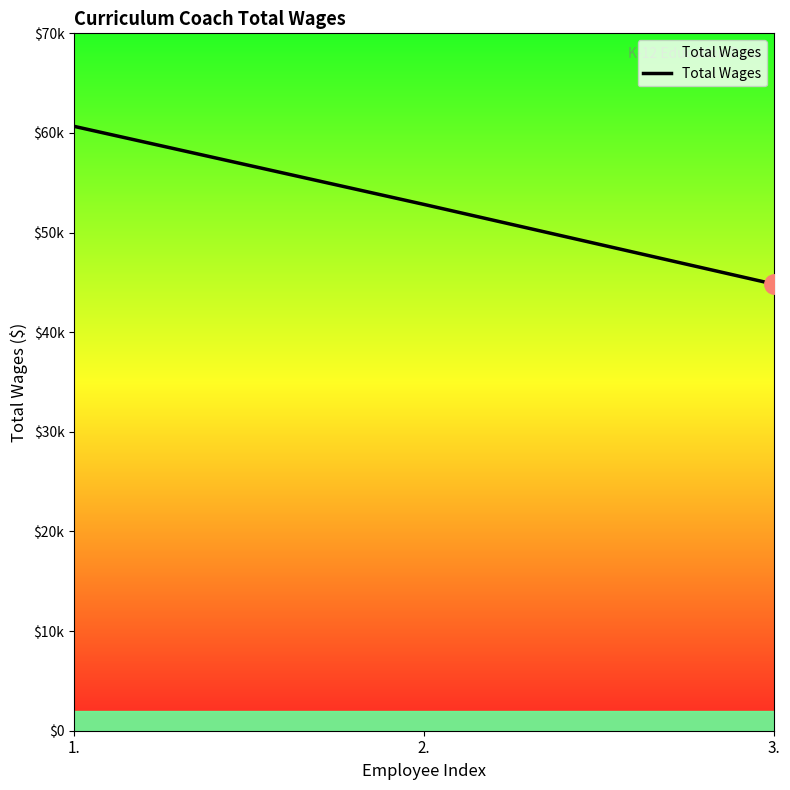

Does the chart display data point markers on the line(s)?

No